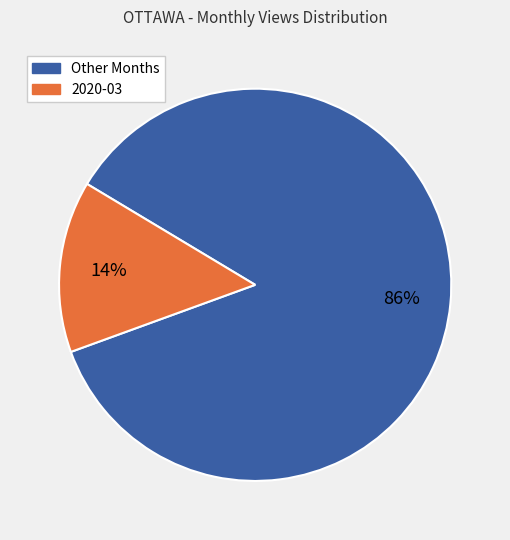

To the nearest percent, what is the average slice percentage?

50%